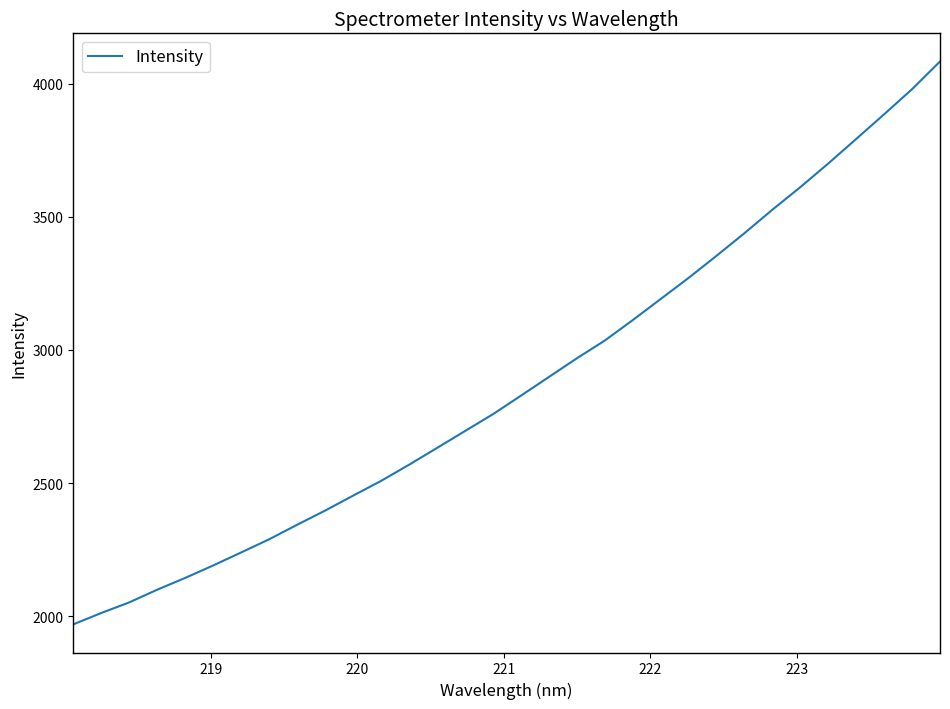

What is the maximum value shown in the chart?

4083.6